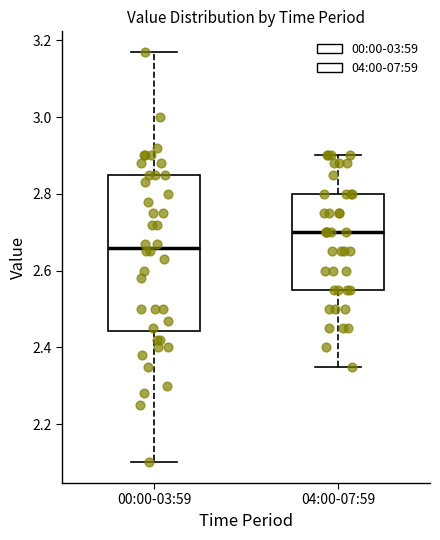

Which box is the tallest, from its lower edge to its upper edge?

00:00-03:59